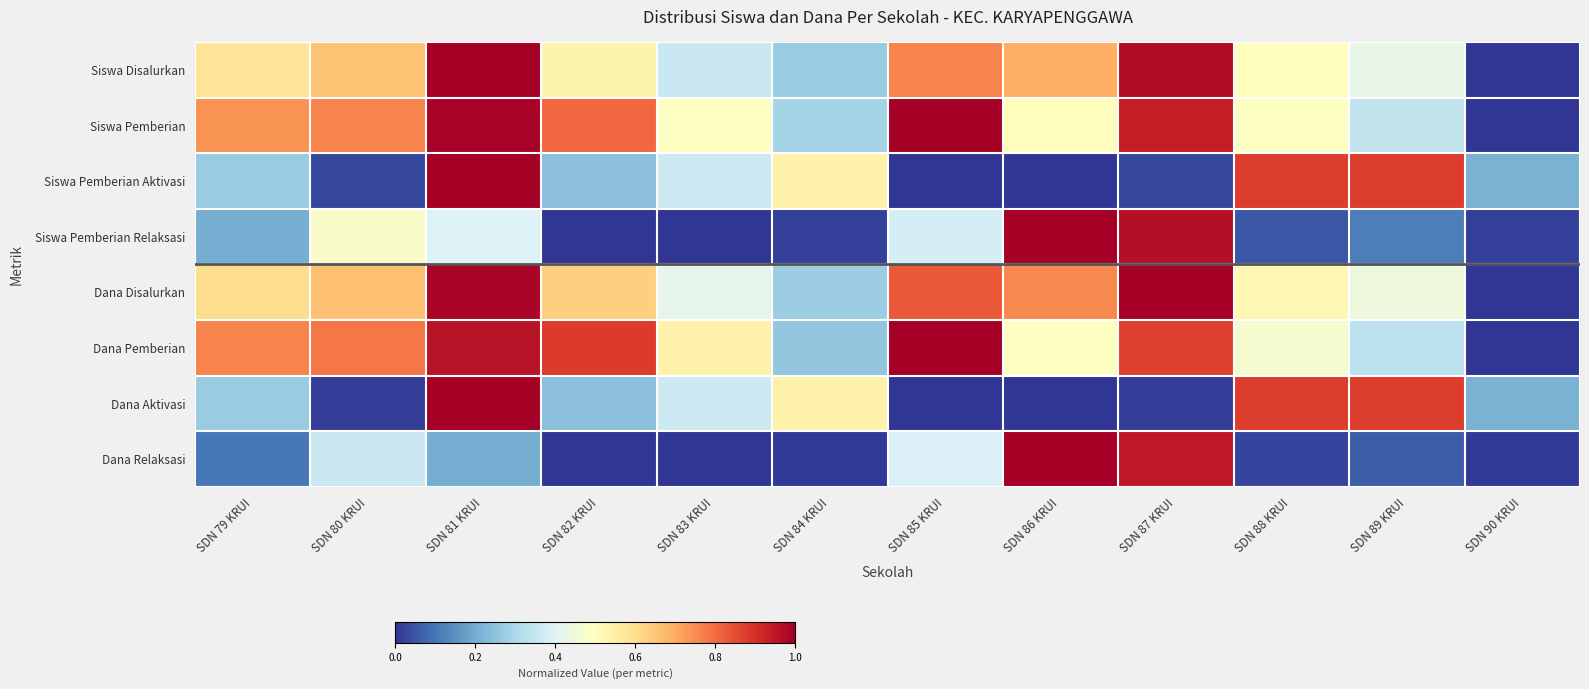

How many series are shown in this chart?

8